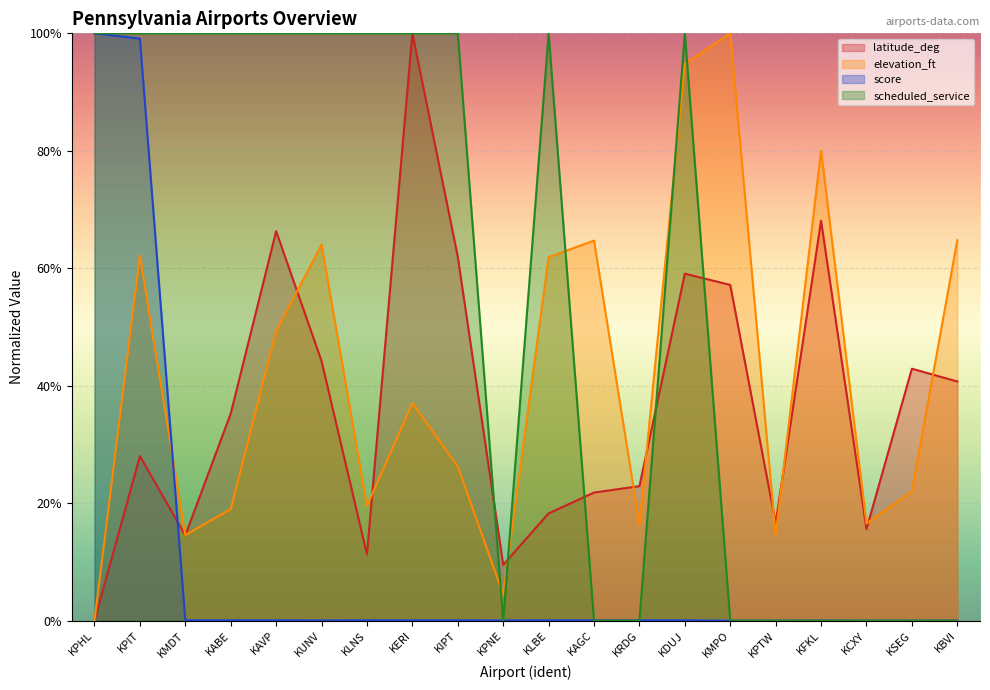

How many times do latitude_deg and scheduled_service cross each other?

5